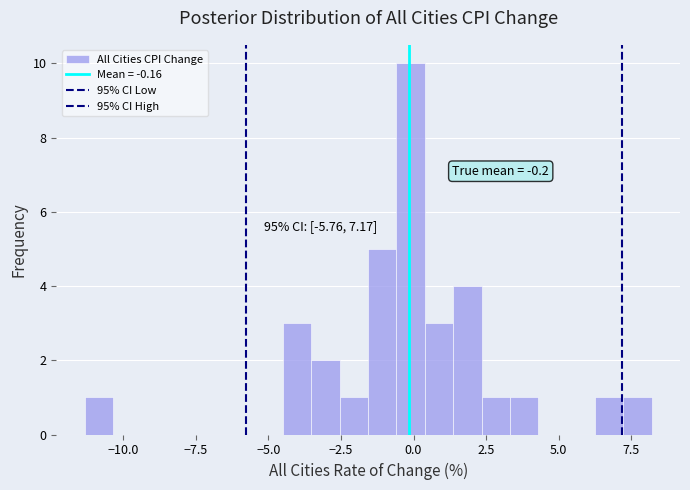

Read against the x-axis, roughly where is the centre of the tallest bar?

0.0